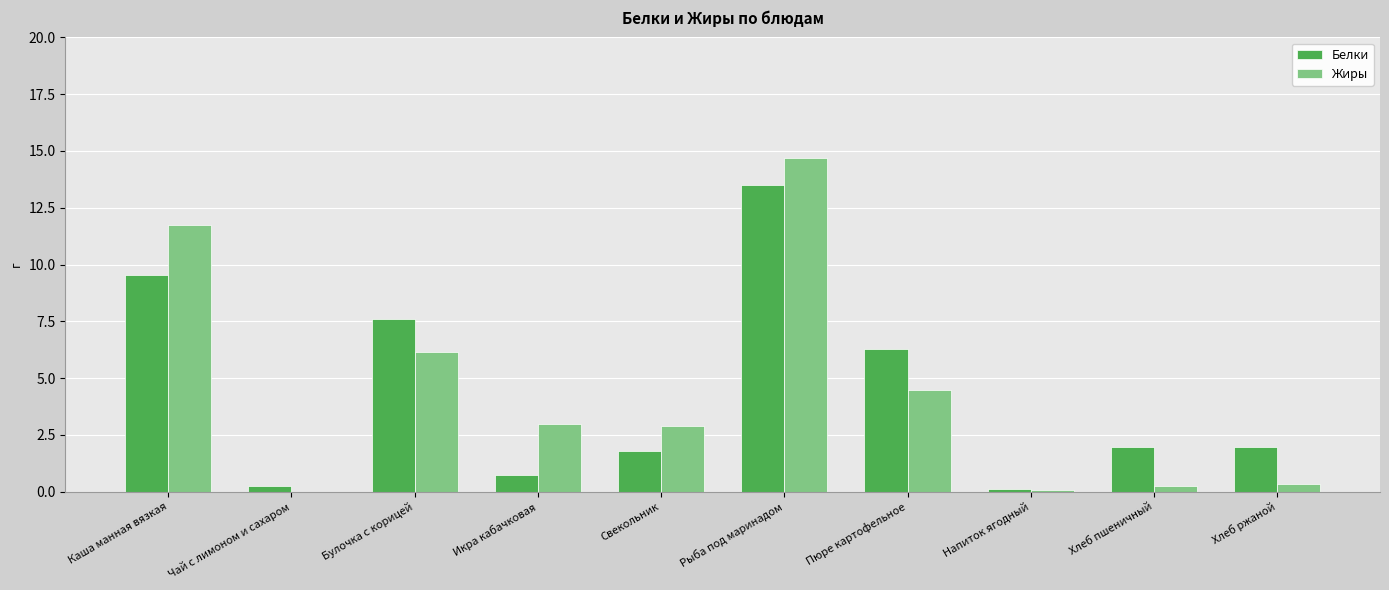

Which series has the widest spread of values?

Жиры